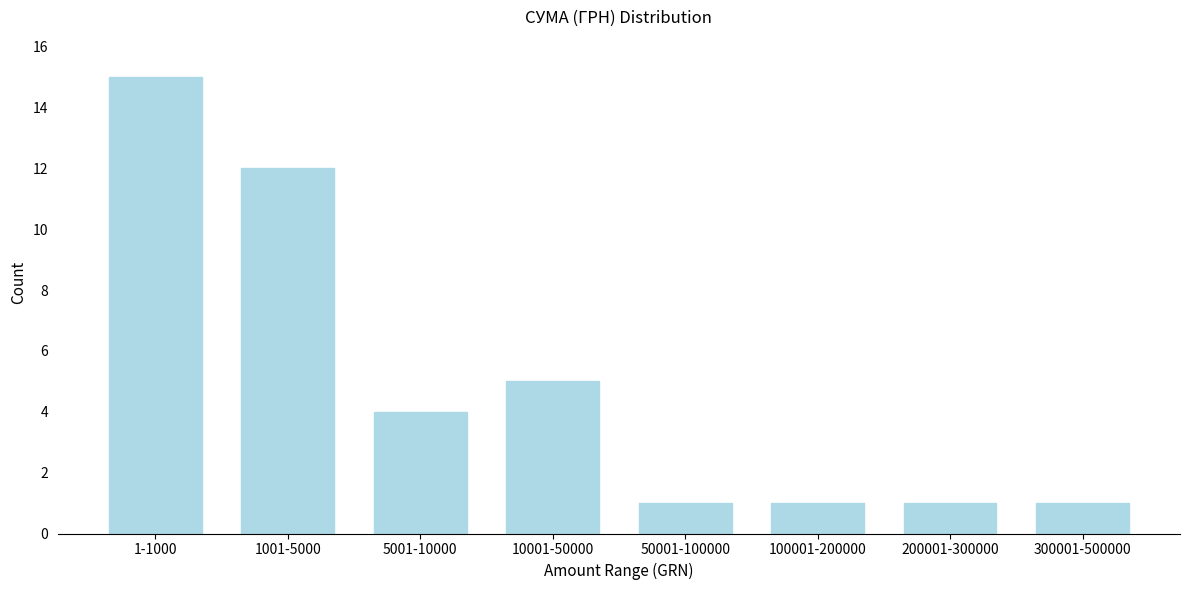

Reading right to left, what are all the values shown in this chart?

300001-500000=1	200001-300000=1	100001-200000=1	50001-100000=1	10001-50000=5	5001-10000=4	1001-5000=12	1-1000=15